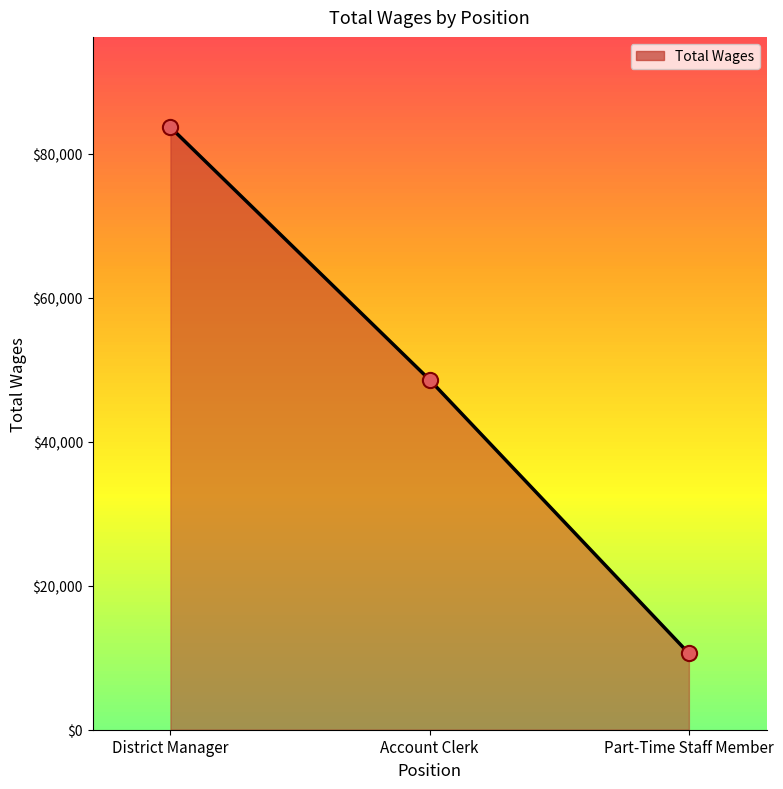

What is the ratio of the value at Part-Time Staff Member to the value at Account Clerk?

0.2